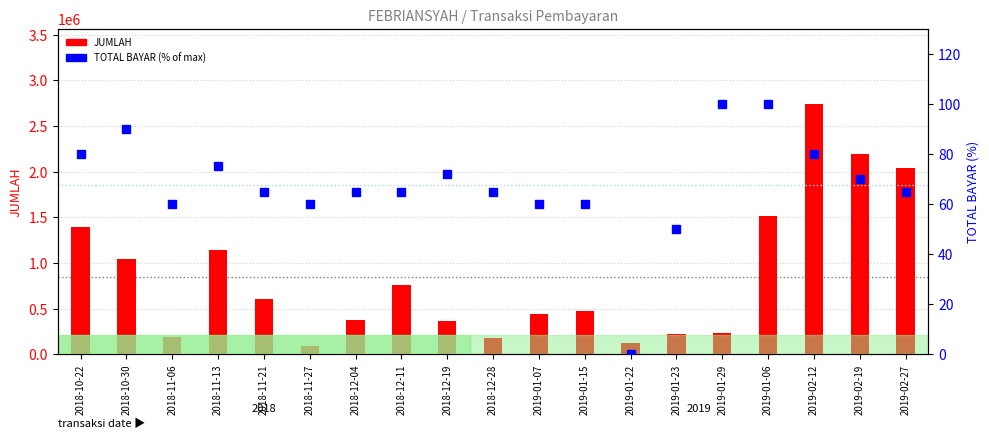

What is the label of the 5th bar from the left?

2018-11-21